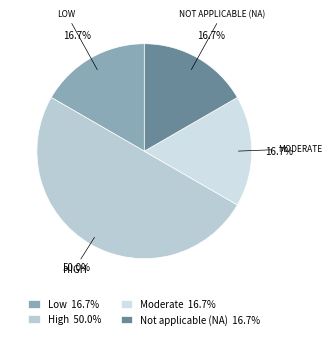

How many segments does this pie chart have?

4